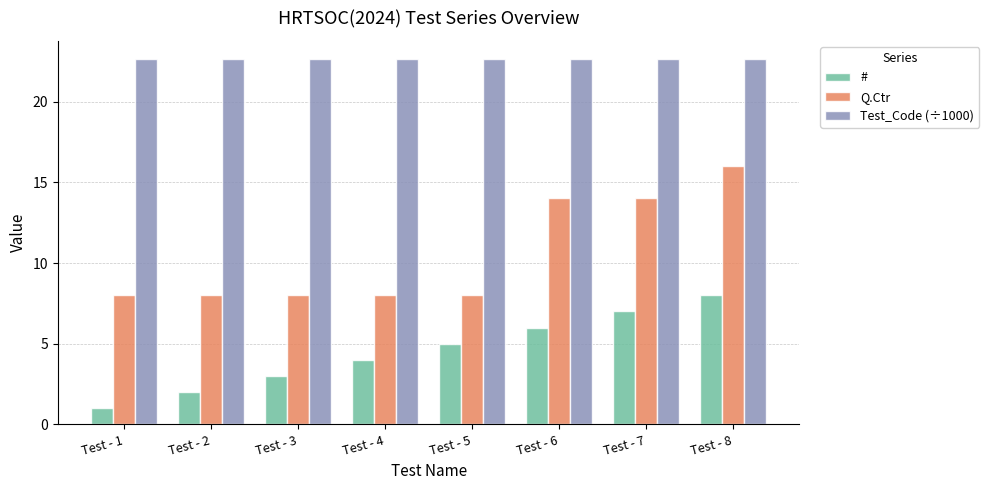

How many data points does each series have?

8